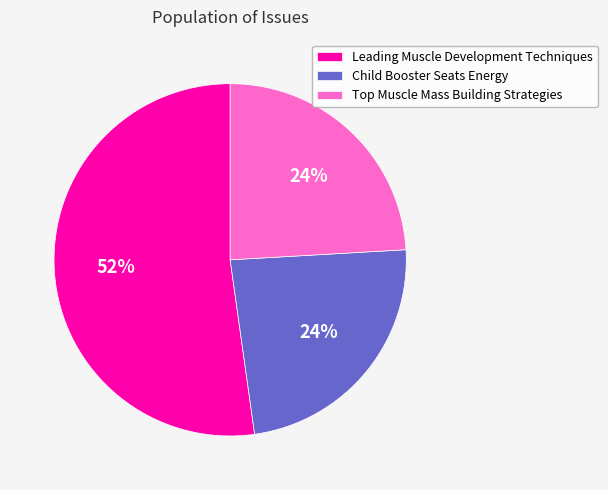

Count the number of slices in the pie.

3